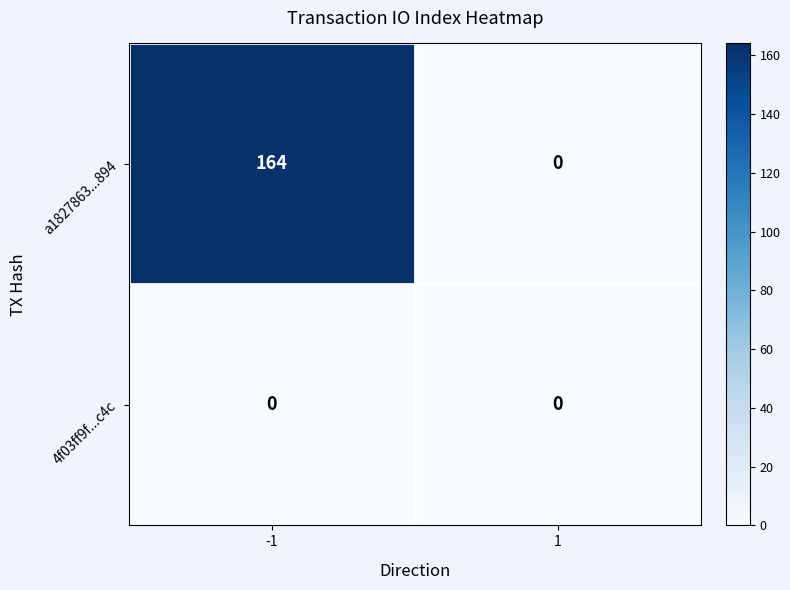

What is the total value across all series at -1?

164